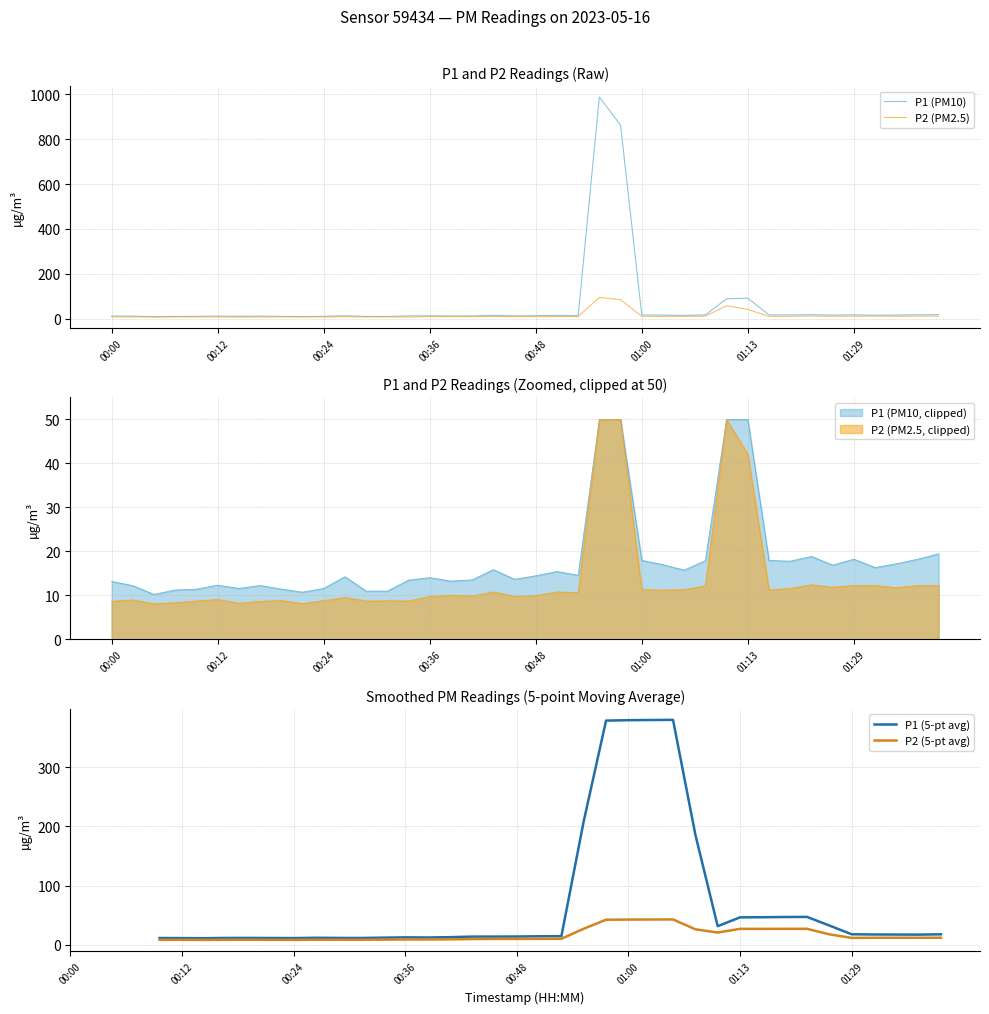

Which series has the widest spread of values?

P1 (PM10)